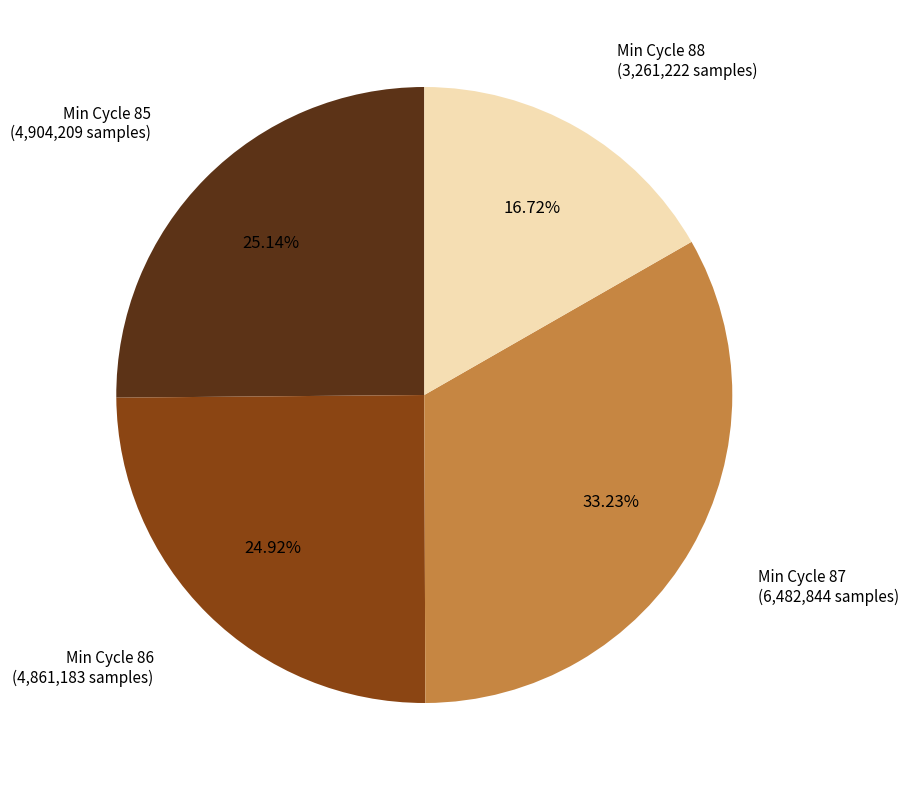

Does any single category account for the majority?

No